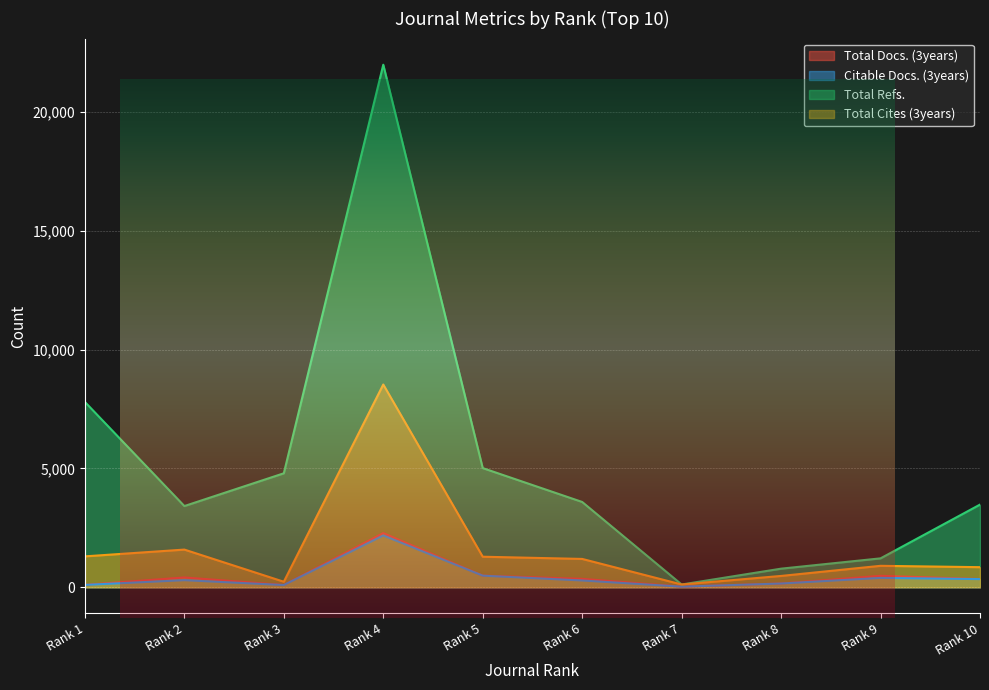

What is the maximum value for Total Cites (3years)?

8534